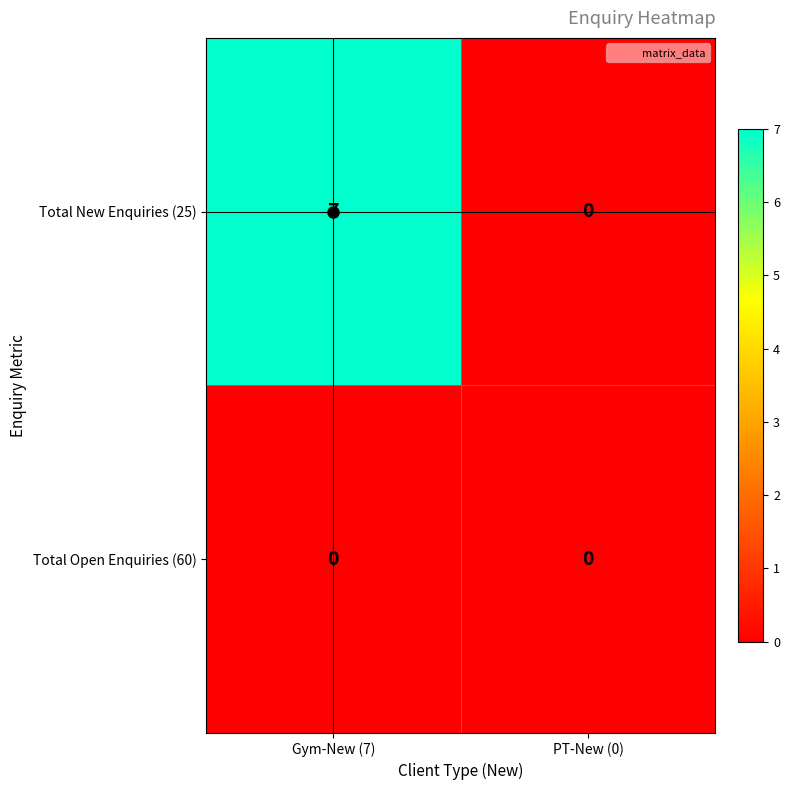

List the series in order of their overall mean, highest first.

Total New Enquiries (25), Total Open Enquiries (60)